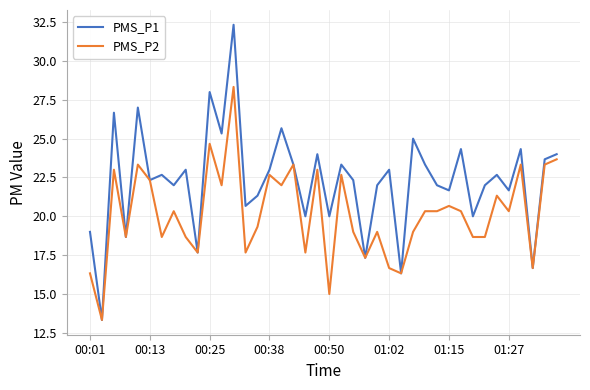

What is the lowest value of the PMS_P2 series?

13.3